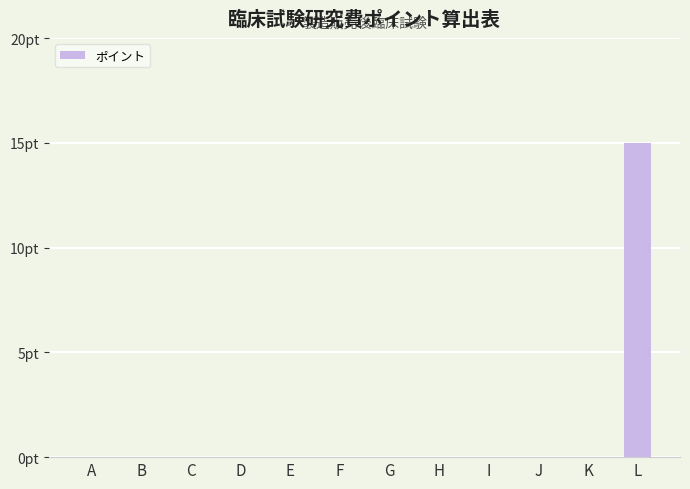

Reading left to right, list all the values displayed in this chart.

0	0	0	0	0	0	0	0	0	0	0	15